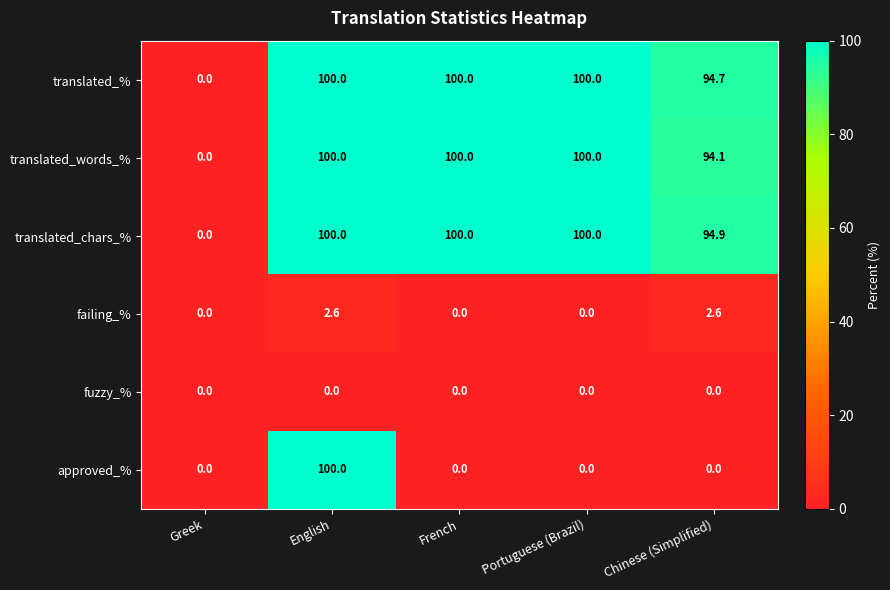

What is the difference between the second highest and second lowest values in the translated_words_% series?

5.9